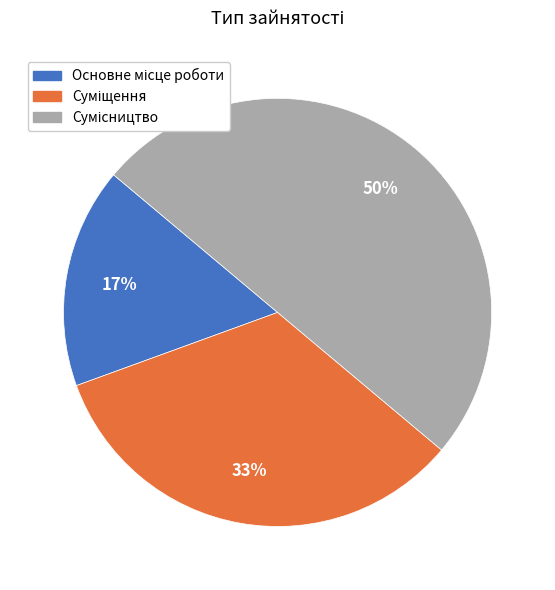

To the nearest percent, what is the average slice percentage?

33%